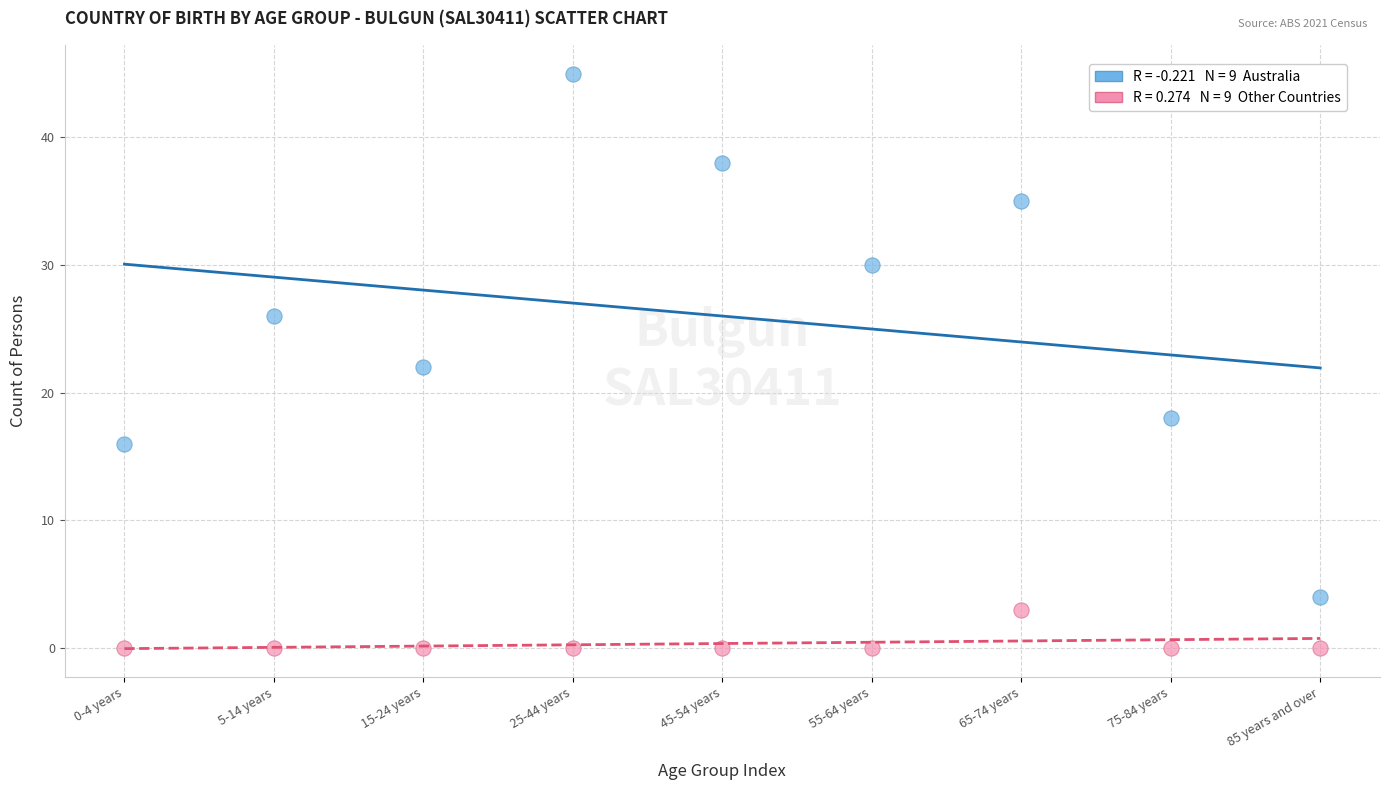

Across all data points, what is the range of Y values (max minus min)?

45